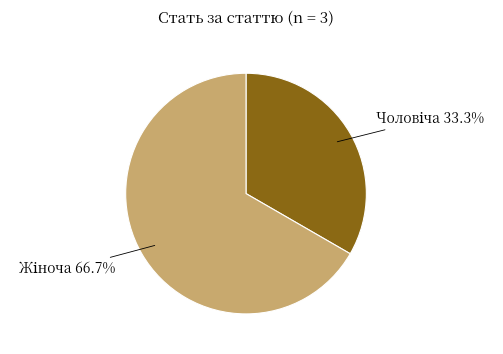

Is there any slice that represents more than half of the pie?

Yes